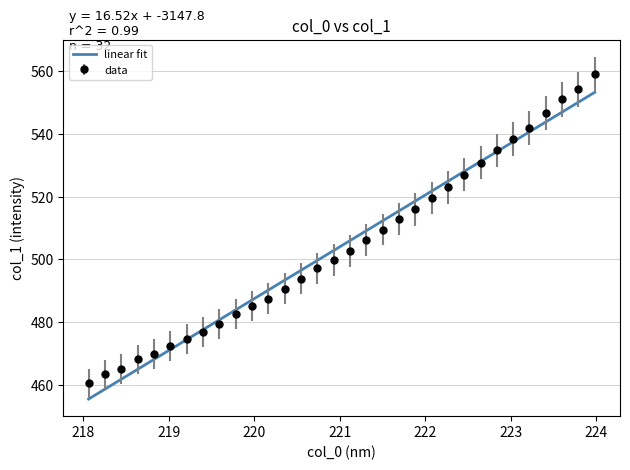

What is the smallest value displayed?

455.5